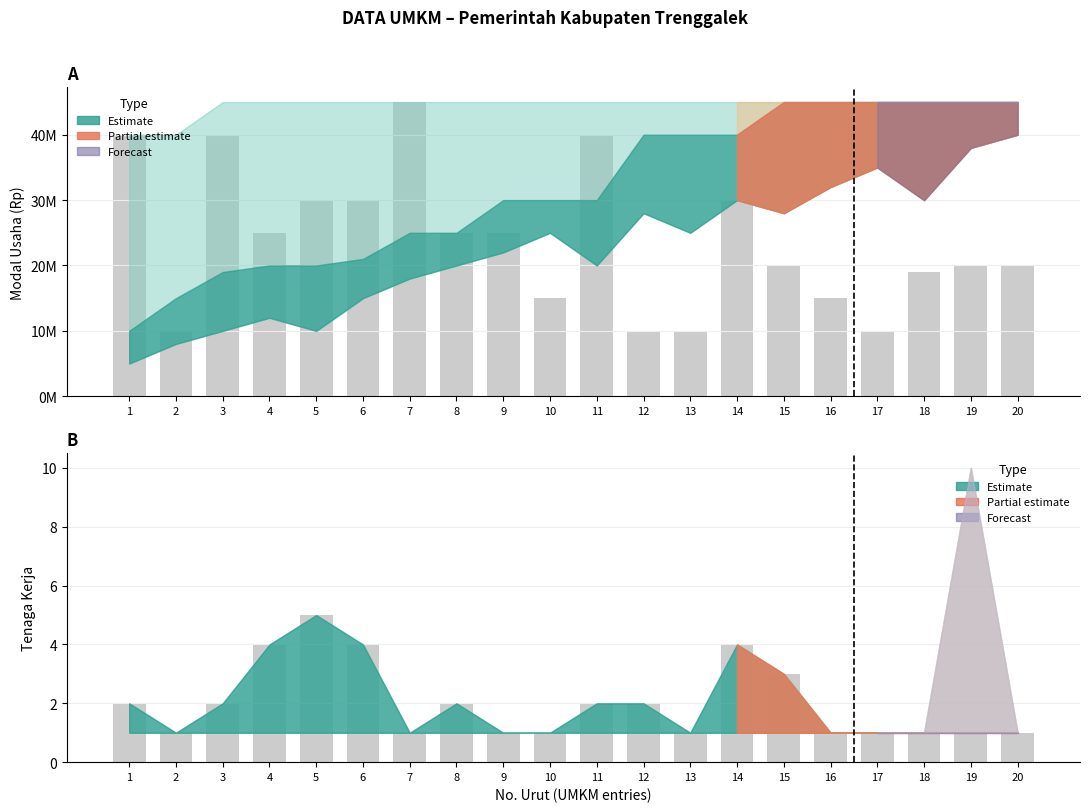

Where does the Tenaga Kerja (upper) series first go above 2?

4